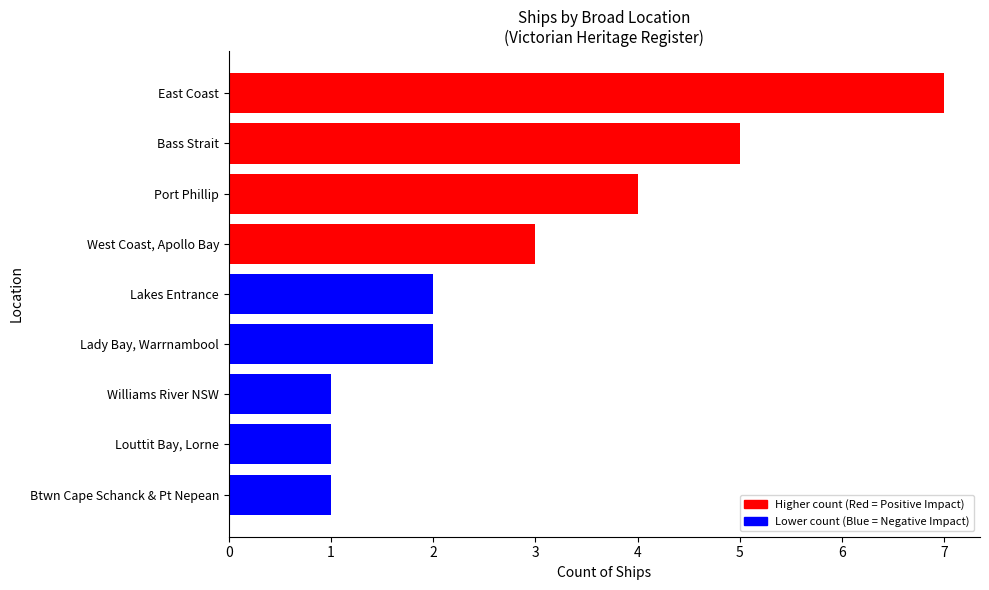

Is it true that the value at East Coast is 7?

True